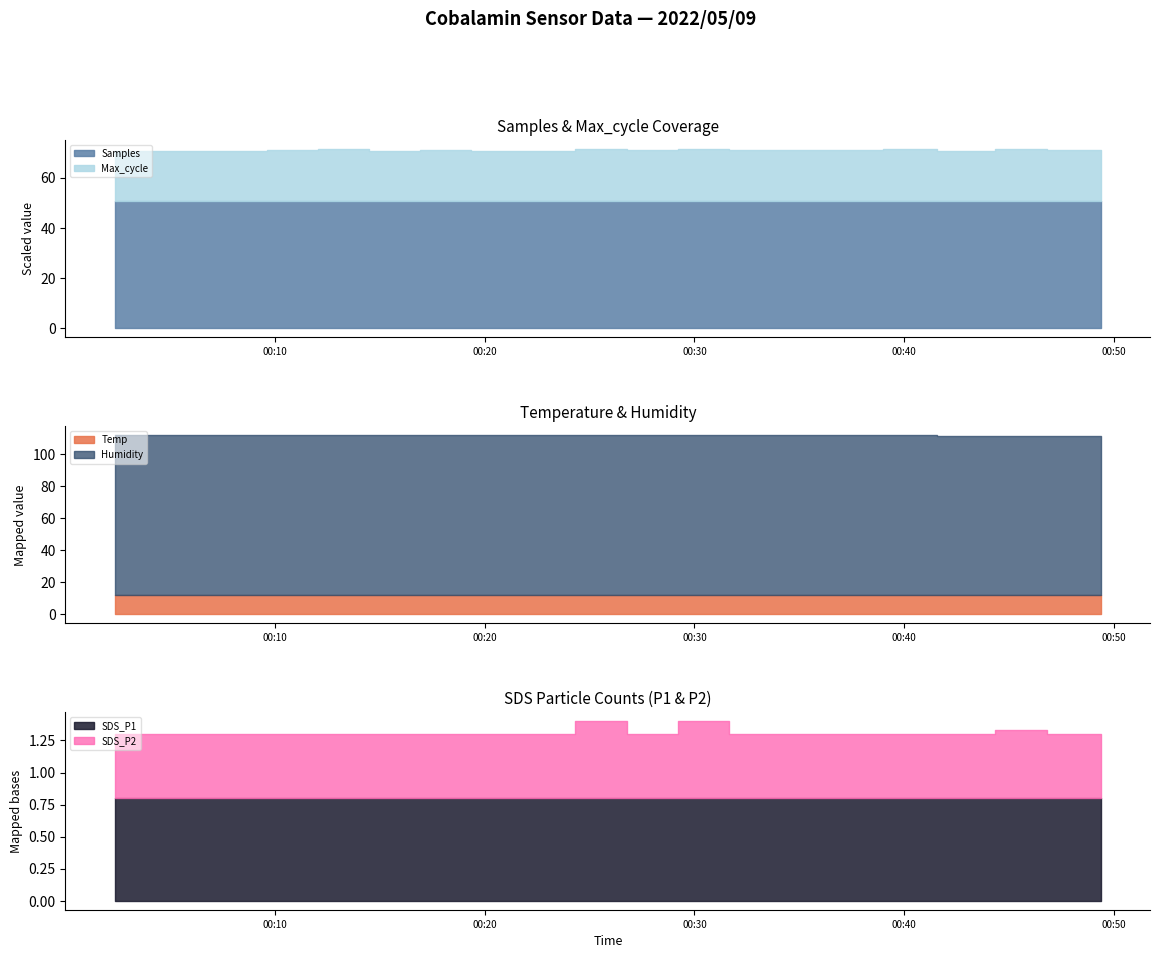

Is the value of Max_cycle at 2022/05/09 00:41:34 greater than the value of SDS_P2 at 2022/05/09 00:34:06?

Yes